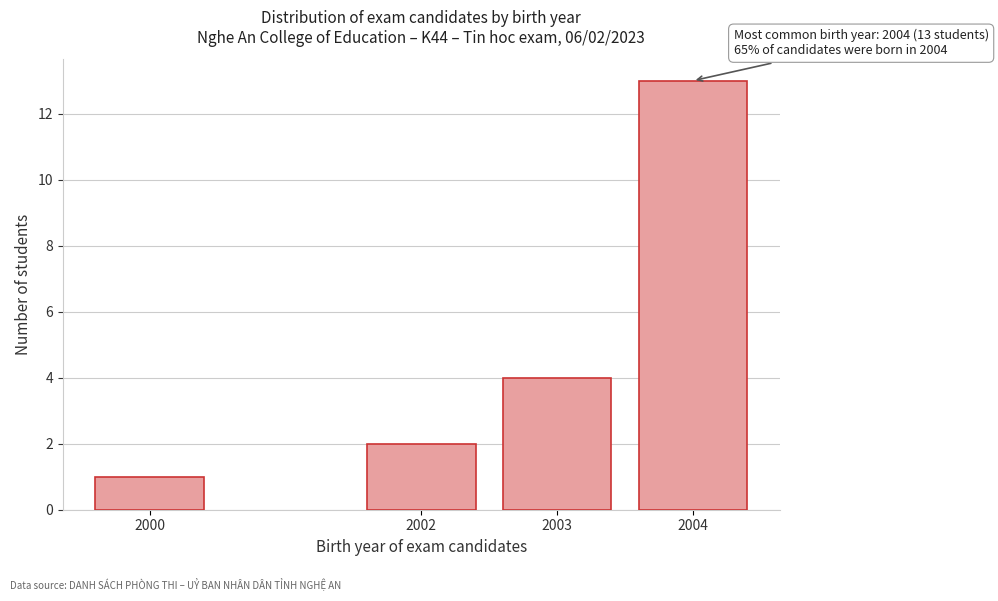

Reading left to right, what are all the values shown in this chart?

1	2	4	13